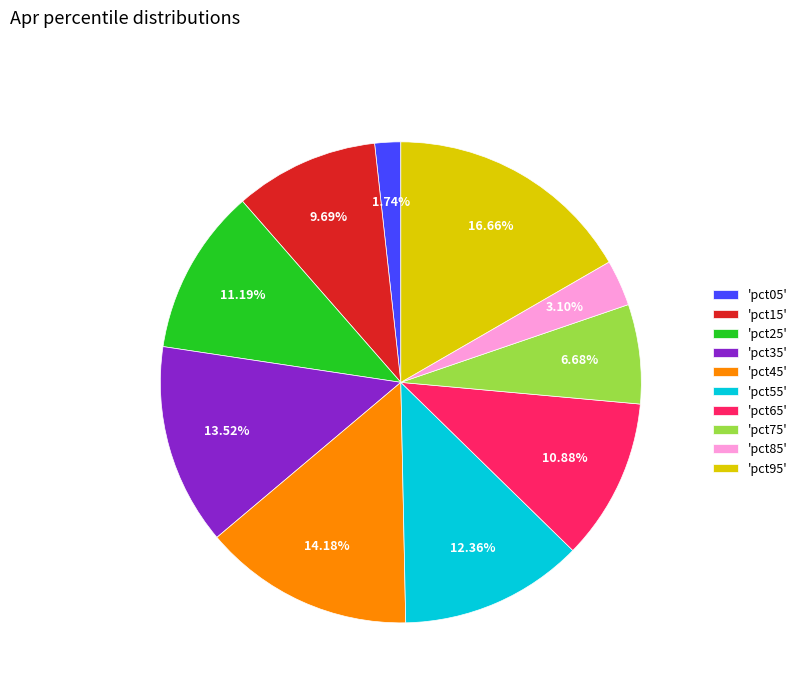

What is the smallest slice in the pie chart?

'pct05'